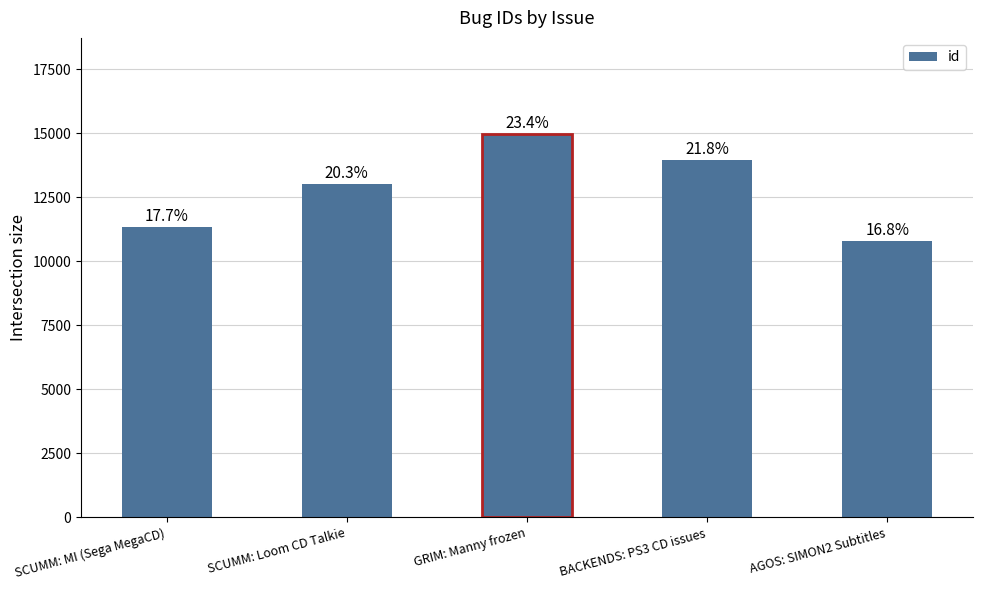

What is the smallest value displayed?

10803